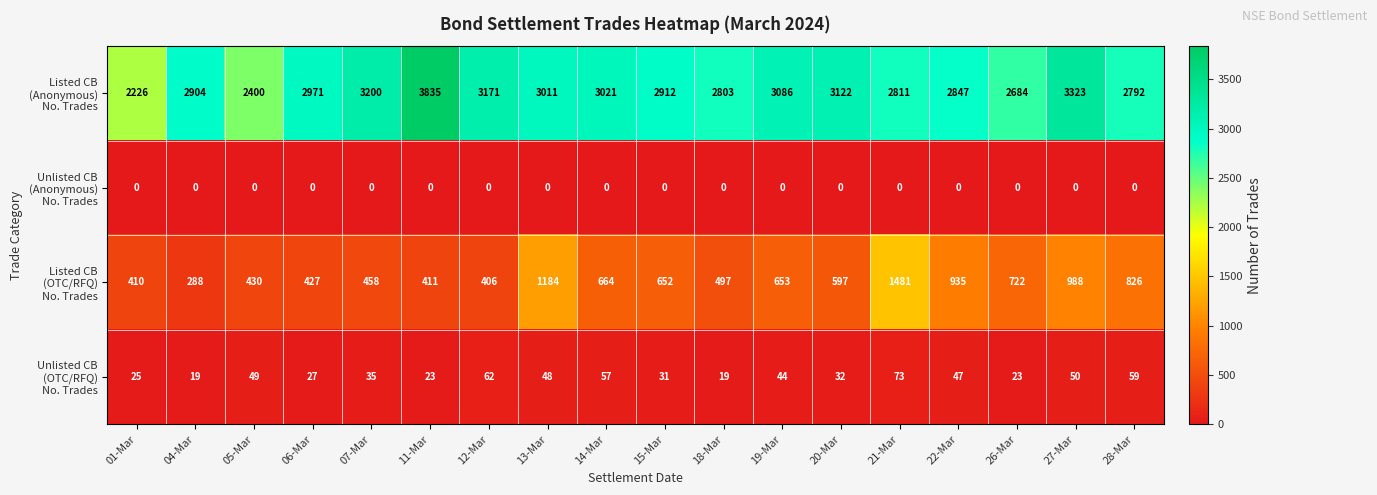

At which category is the sum across all series the highest?

21-Mar